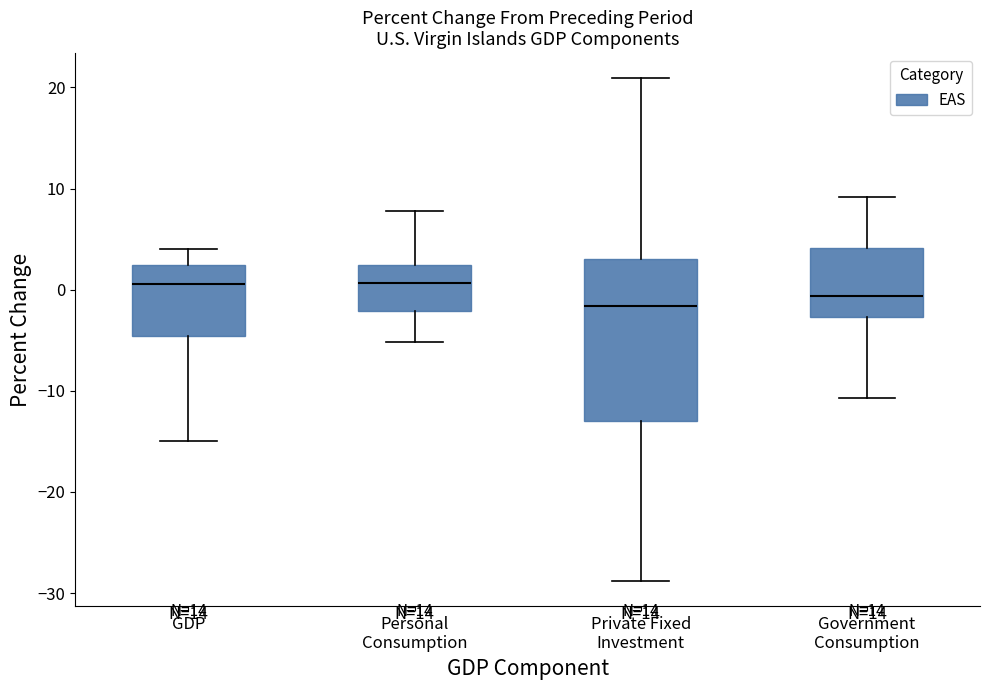

Comparing the boxes themselves (not the whiskers), which one is the tallest?

Private Fixed Investment